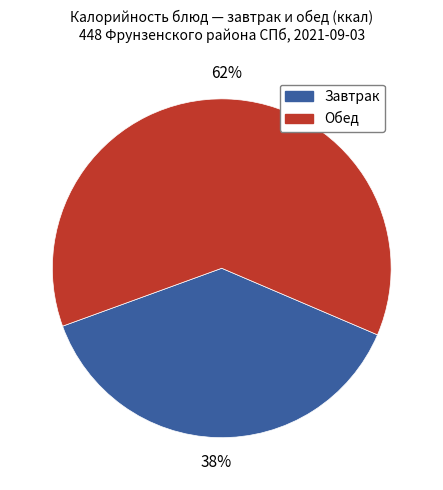

To the nearest percent, what is the difference between the largest and smallest slice percentages?

24%